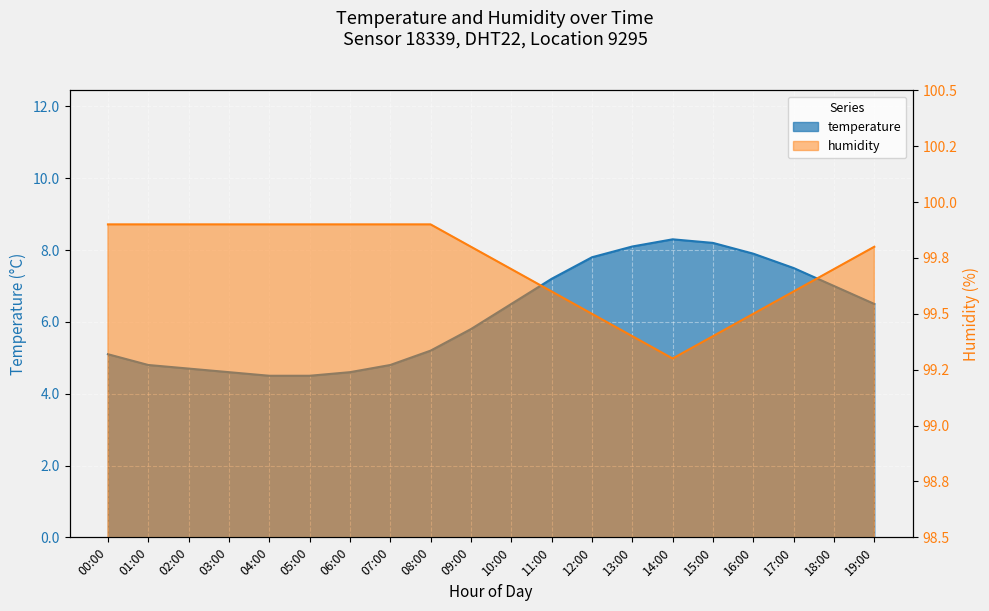

Does the chart display data point markers on the line(s)?

No